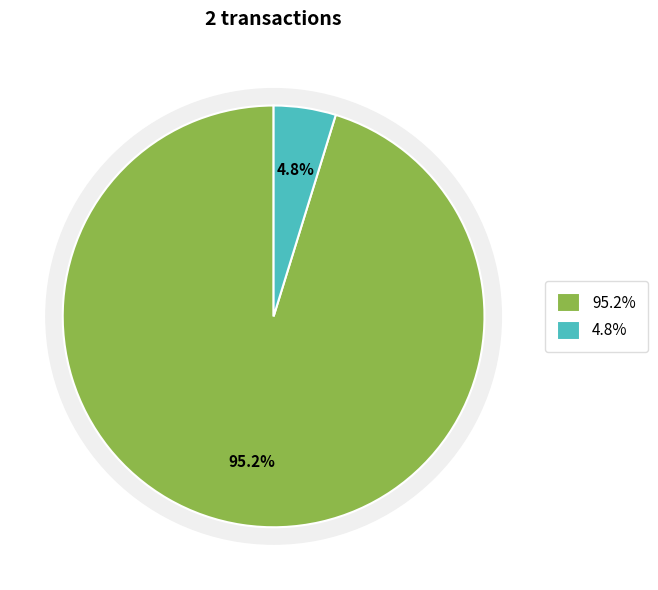

Does any single category account for the majority?

Yes